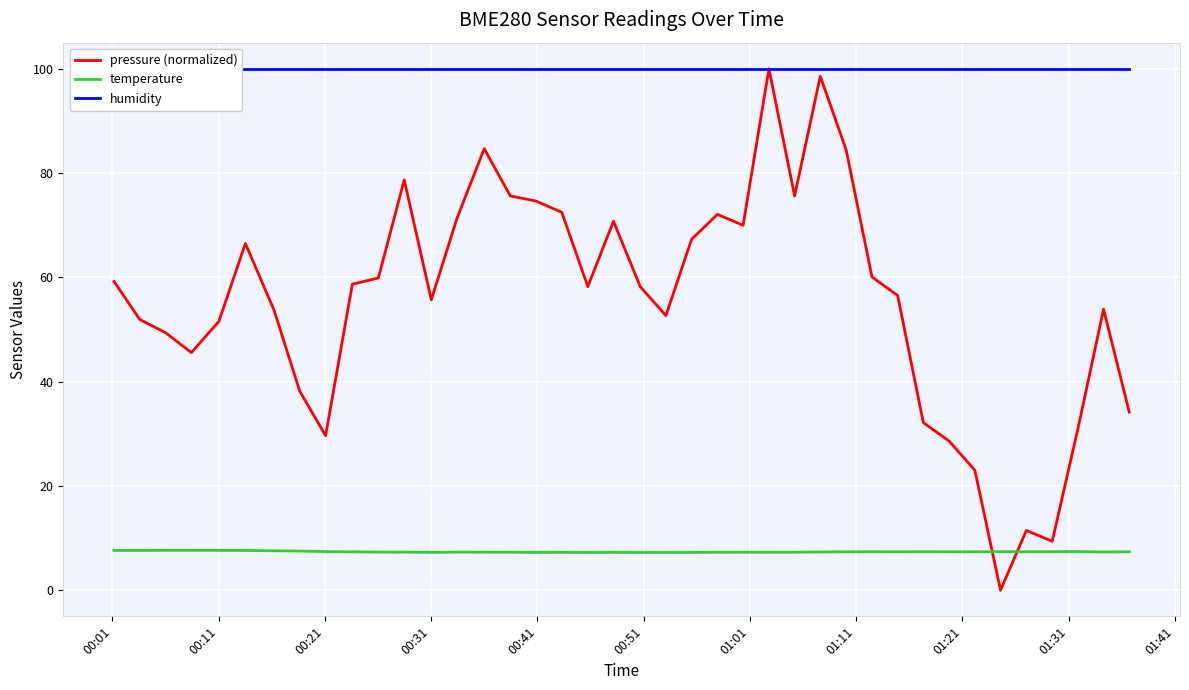

What is the difference between the second highest and minimum values in the temperature series?

0.4